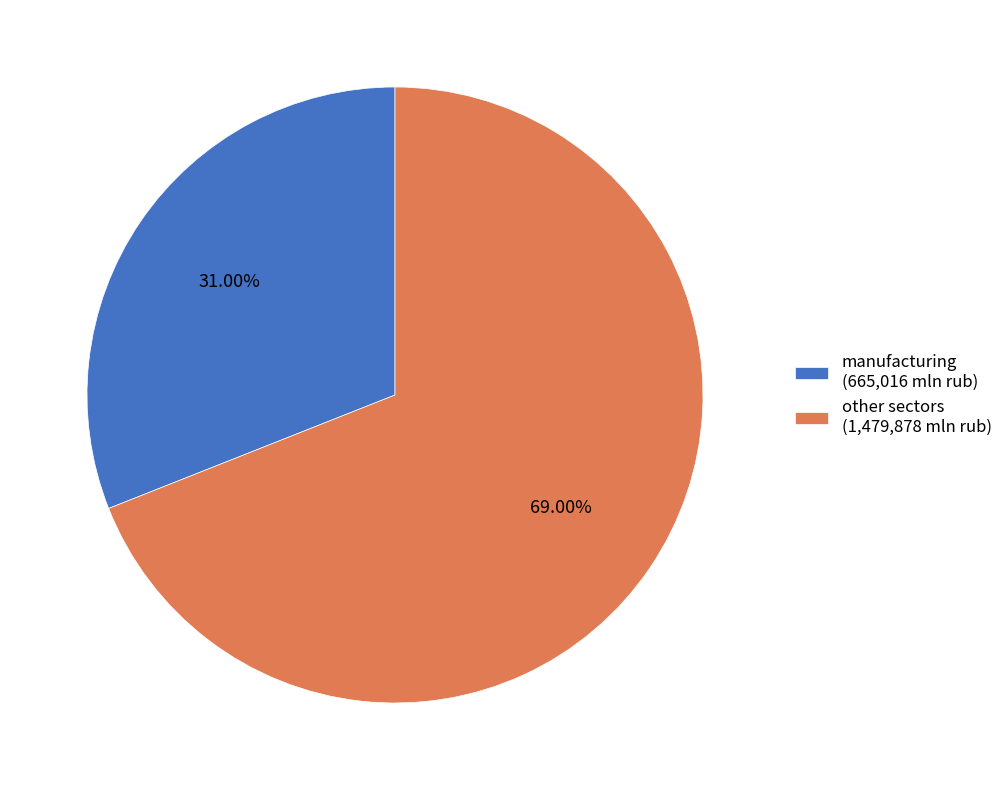

Do other sectors (1,479,878 mln rub) and manufacturing (665,016 mln rub) together represent more than half of the pie?

Yes